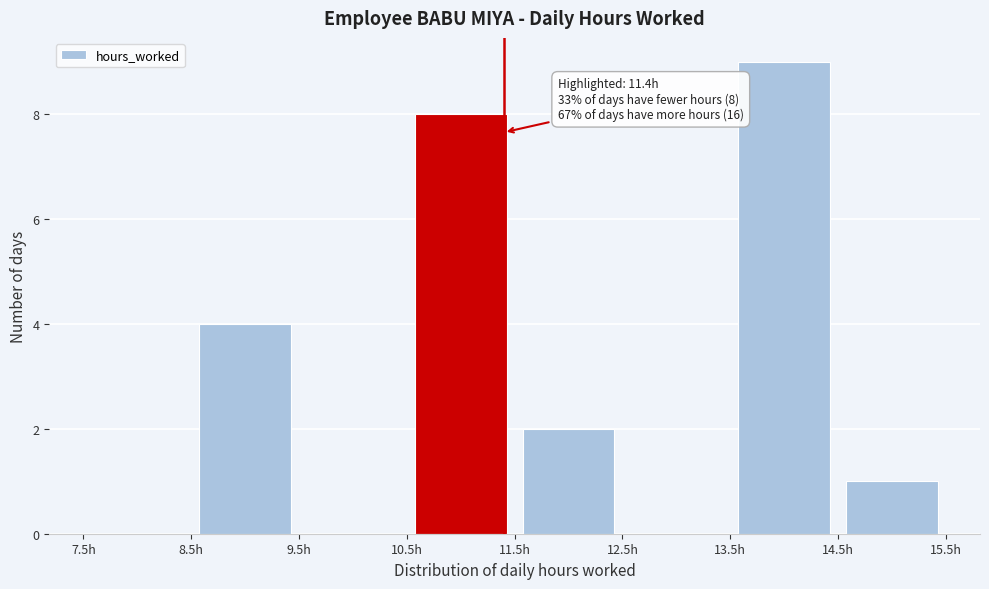

Over which range of the x-axis is the bar tallest?

13.5 to 14.5